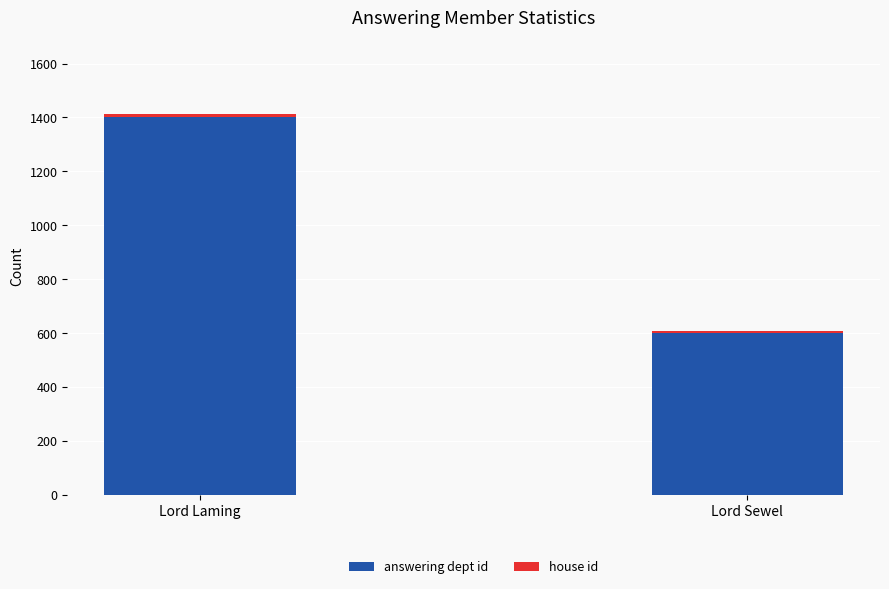

Is it true that answering dept id equals 834 at Lord Laming?

False